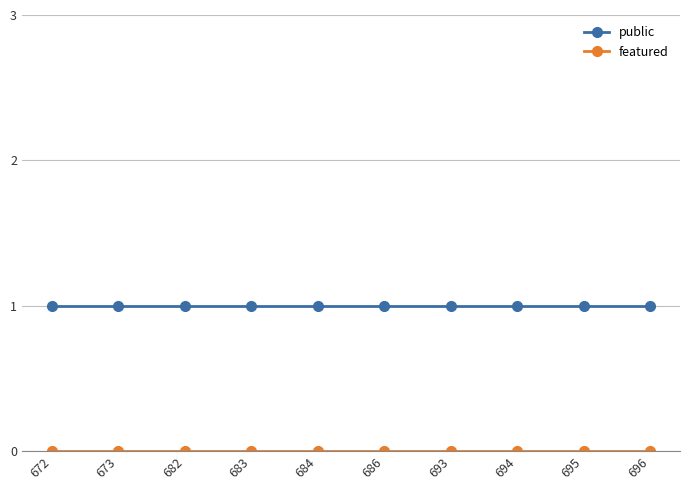

What is the sum of all public values?

10